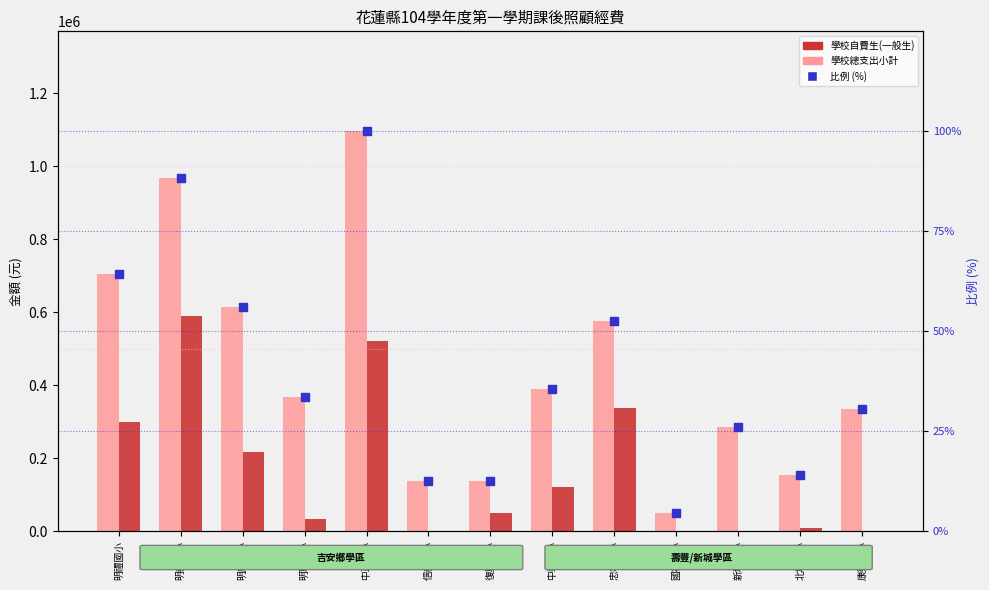

What are all the series names shown in the legend?

學校總支出小計, 學校自費生(一般生), 比例 (%)